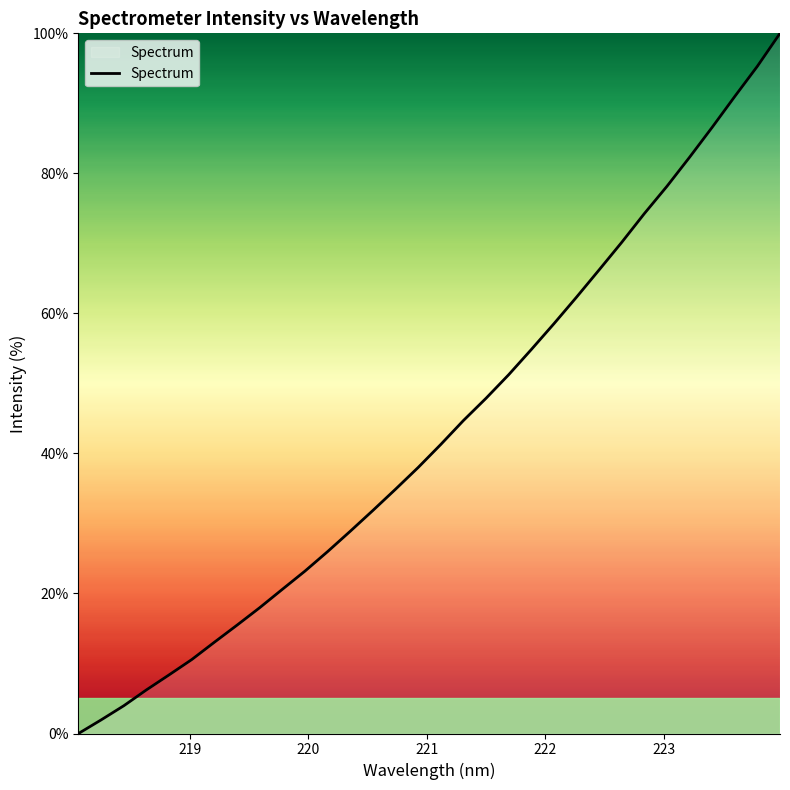

What is the greatest value displayed?

100.0